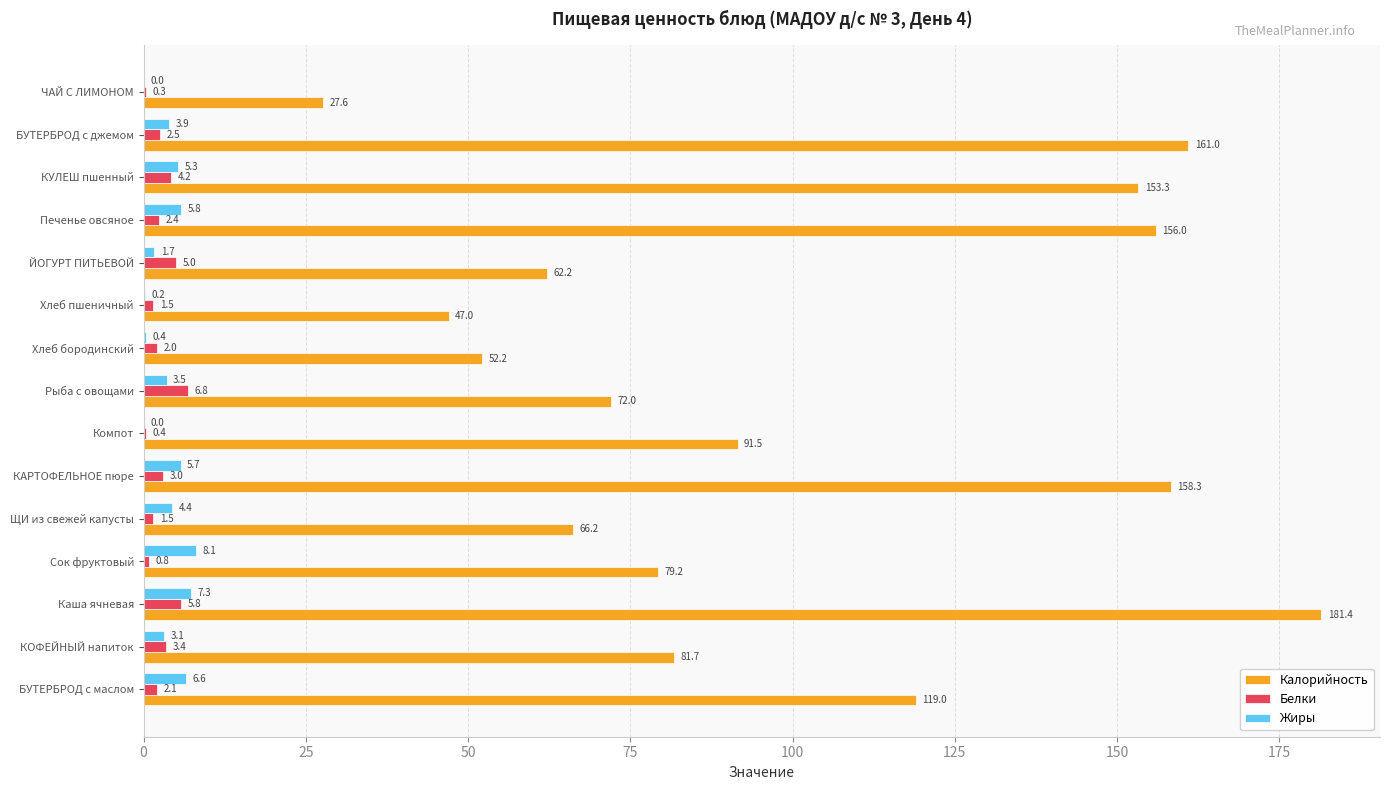

True or false: Жиры has a value of 7.3 at Каша ячневая.

True